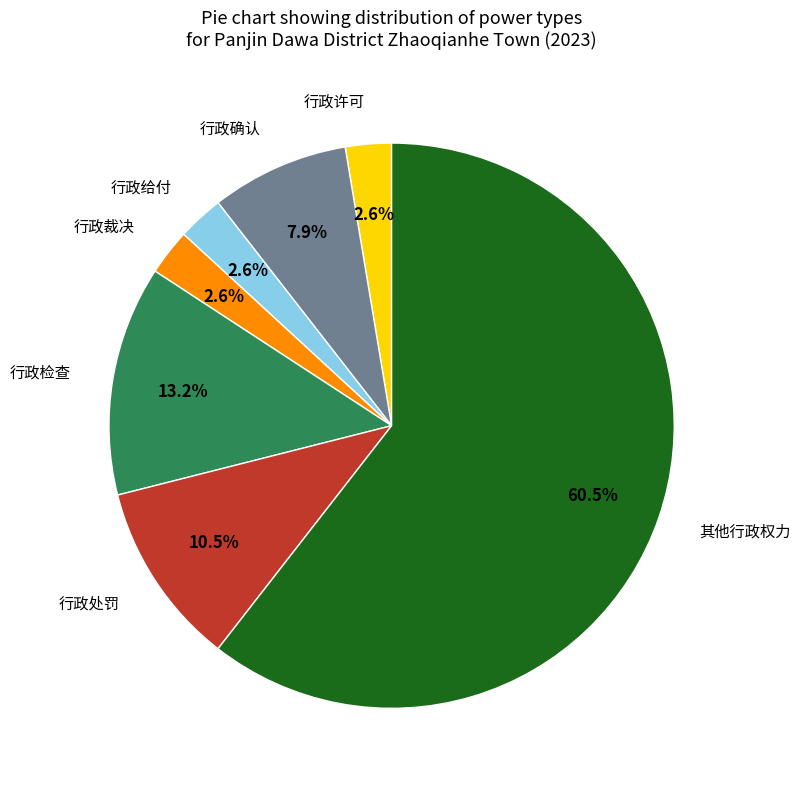

Which category has the biggest portion of the pie?

其他行政权力